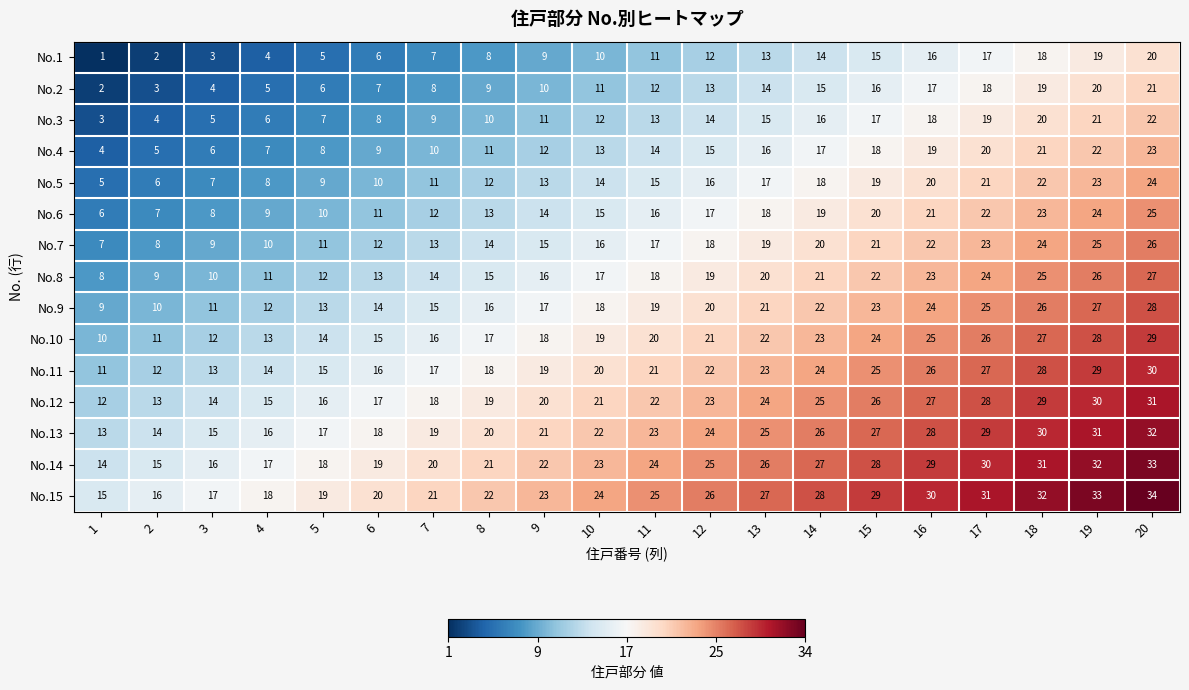

Which category has the highest value across all series?

20